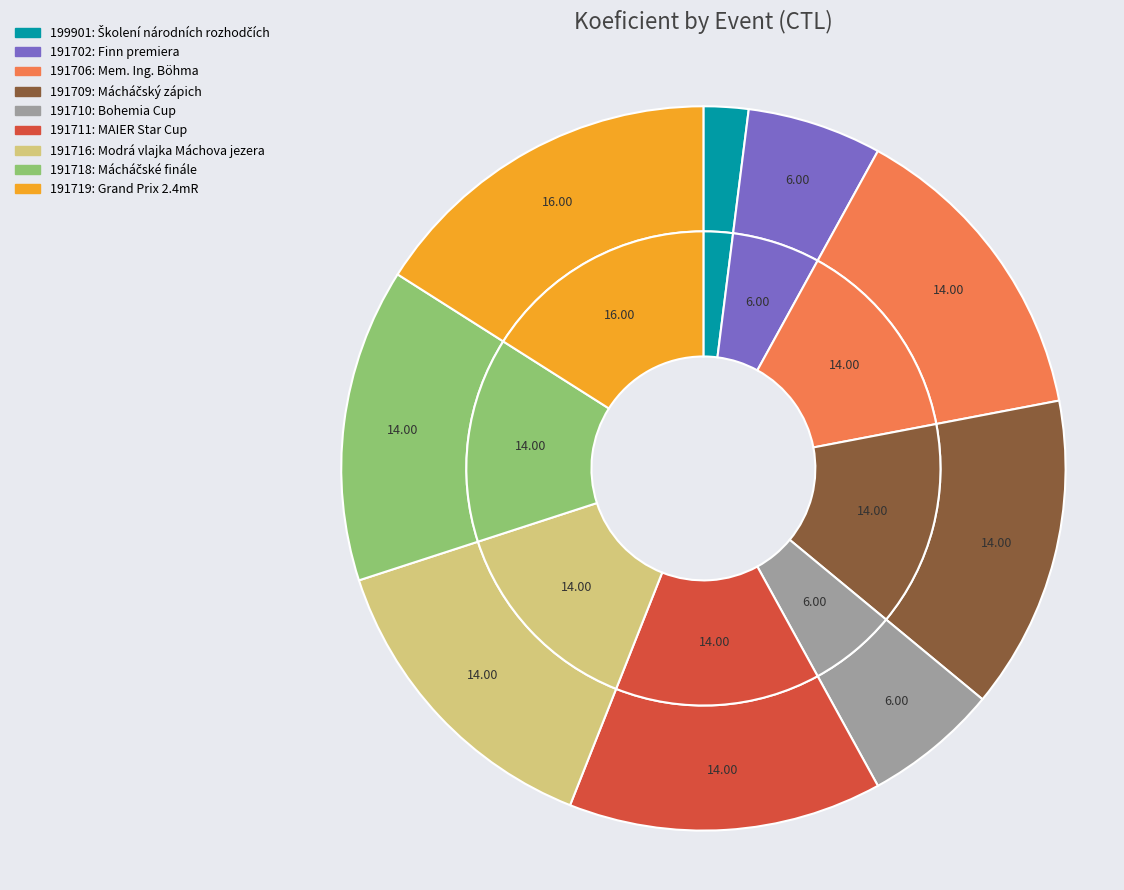

What percentage is NOT represented by 191716?

86.0%